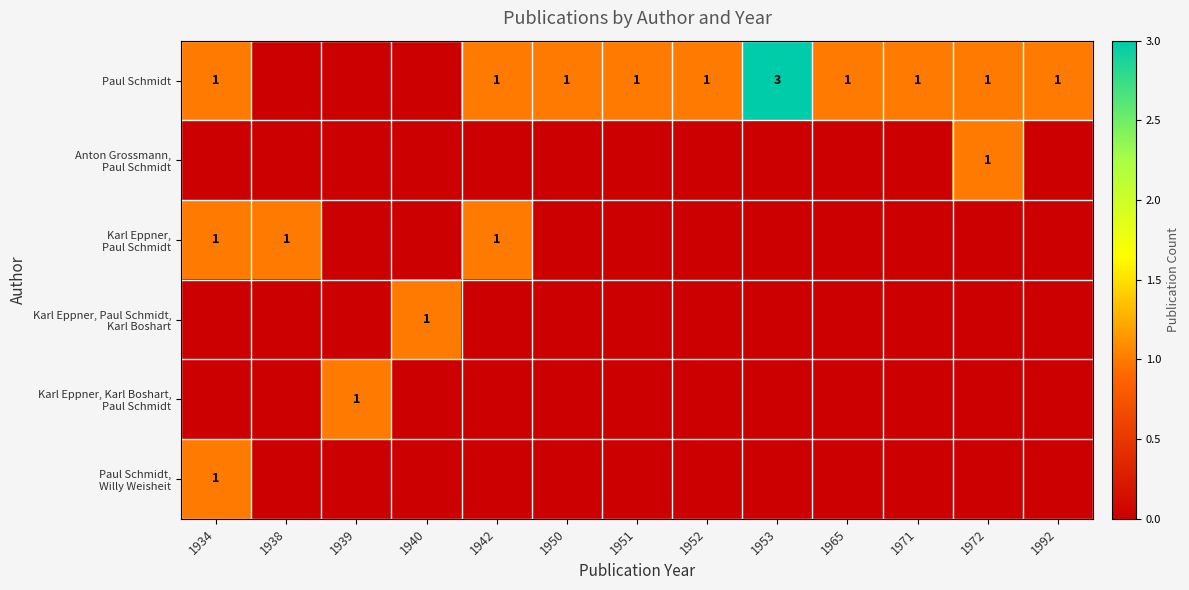

True or false: Paul Schmidt has a value of 2 at 1972.

False